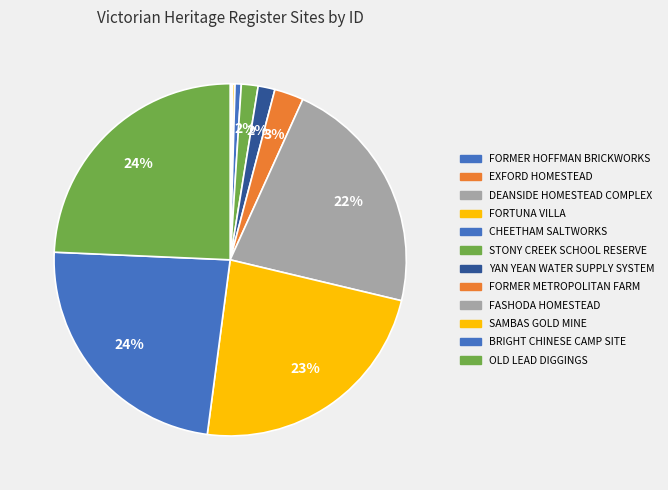

Rank the categories by value from highest to lowest.

OLD LEAD DIGGINGS, BRIGHT CHINESE CAMP SITE, SAMBAS GOLD MINE, FASHODA HOMESTEAD, FORMER METROPOLITAN FARM, YAN YEAN WATER SUPPLY SYSTEM, STONY CREEK SCHOOL RESERVE, CHEETHAM SALTWORKS, FORTUNA VILLA, DEANSIDE HOMESTEAD COMPLEX, EXFORD HOMESTEAD, FORMER HOFFMAN BRICKWORKS